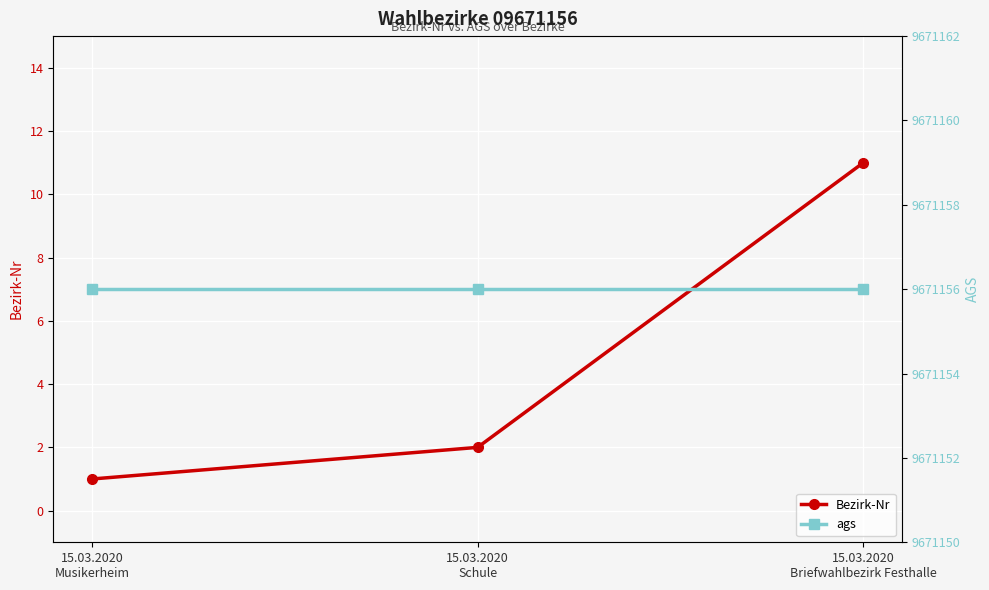

What is the minimum value for Bezirk-Nr?

1